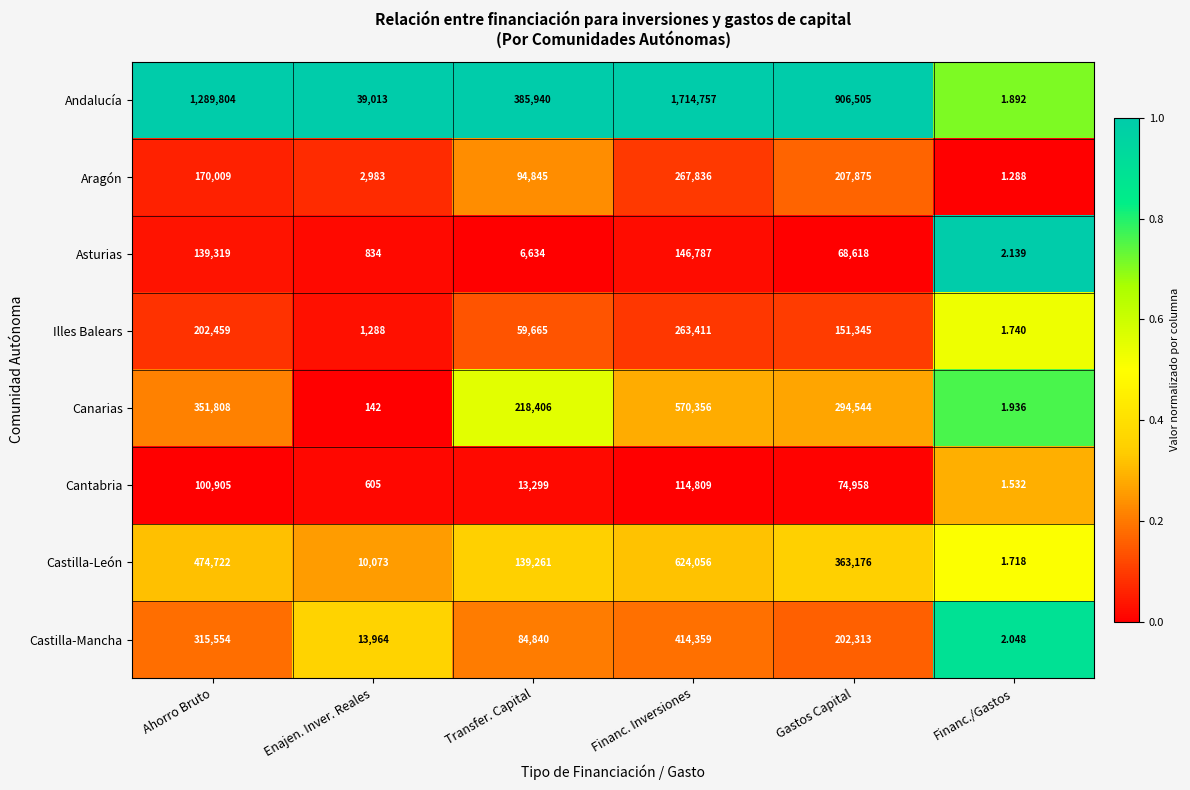

Where does the Castilla-León series first go above 363176?

Ahorro Bruto